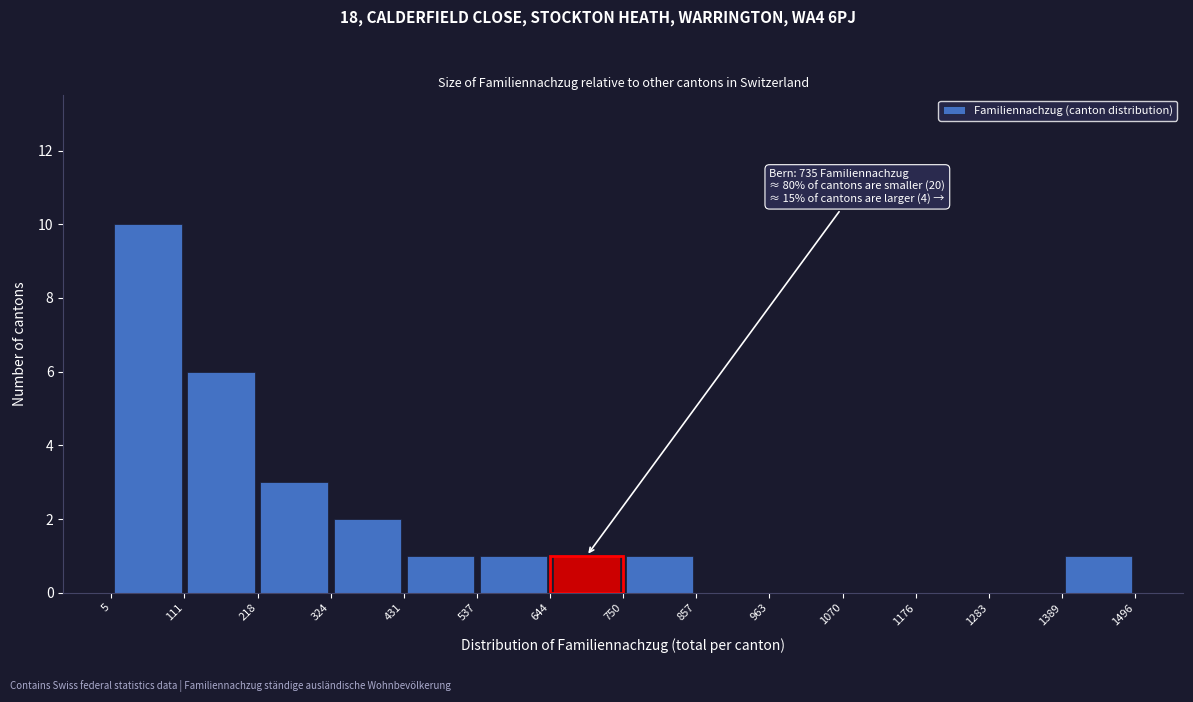

Which range on the x-axis has the tallest bar?

5 to 111